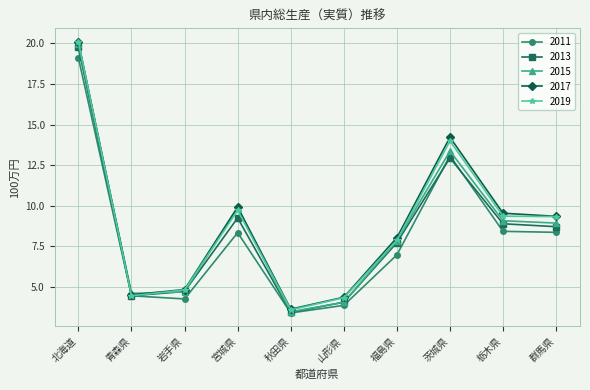

At how many categories does at least one series exceed 4?

9